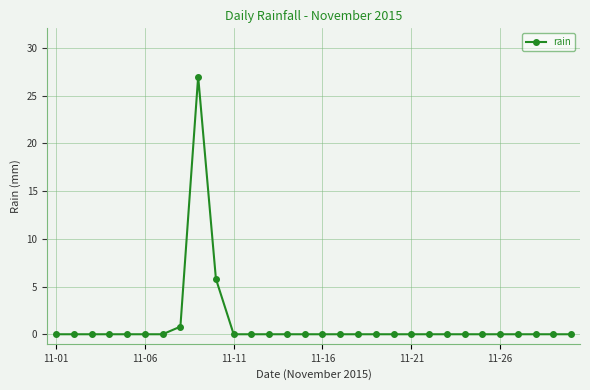

What is the greatest value displayed?

27.0